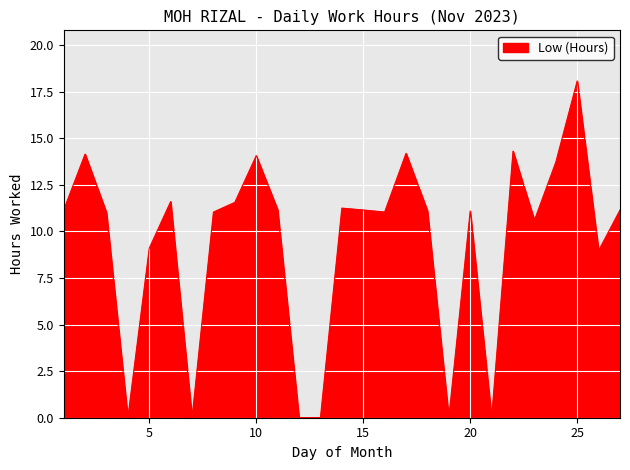

How many interior local peaks (higher than both neighbors) does the data have?

8